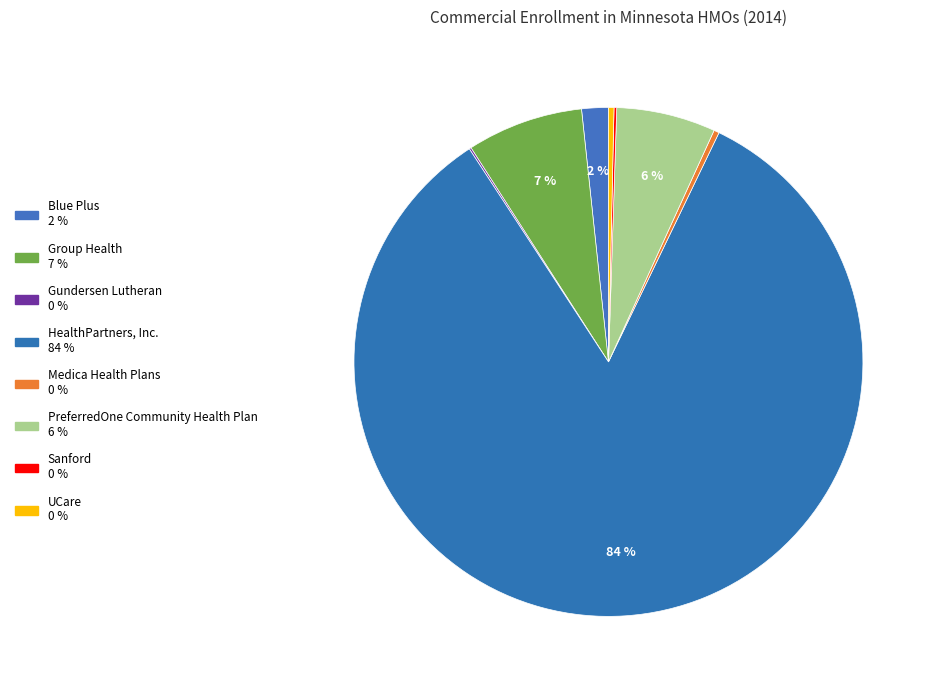

What is the majority slice?

HealthPartners, Inc.